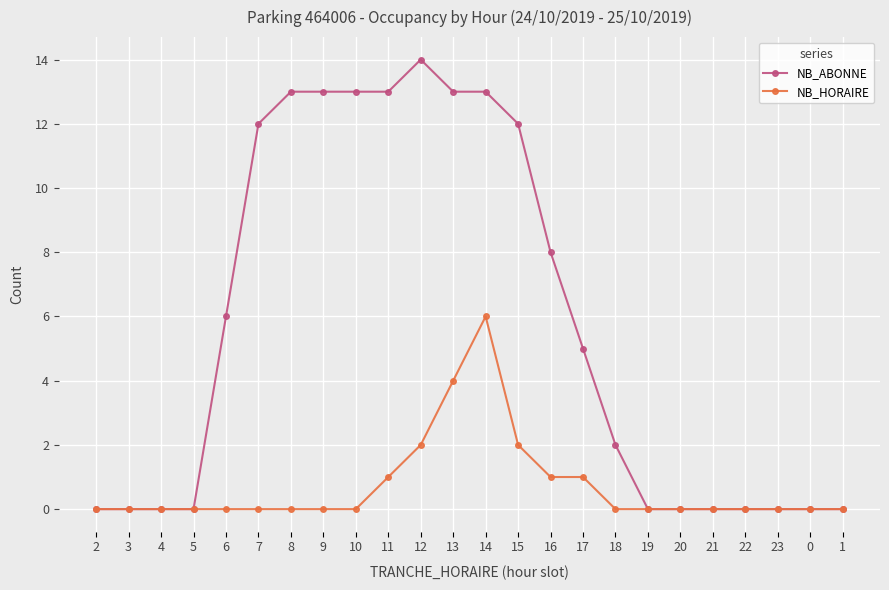

Is it true that NB_ABONNE equals -8 at 19?

False